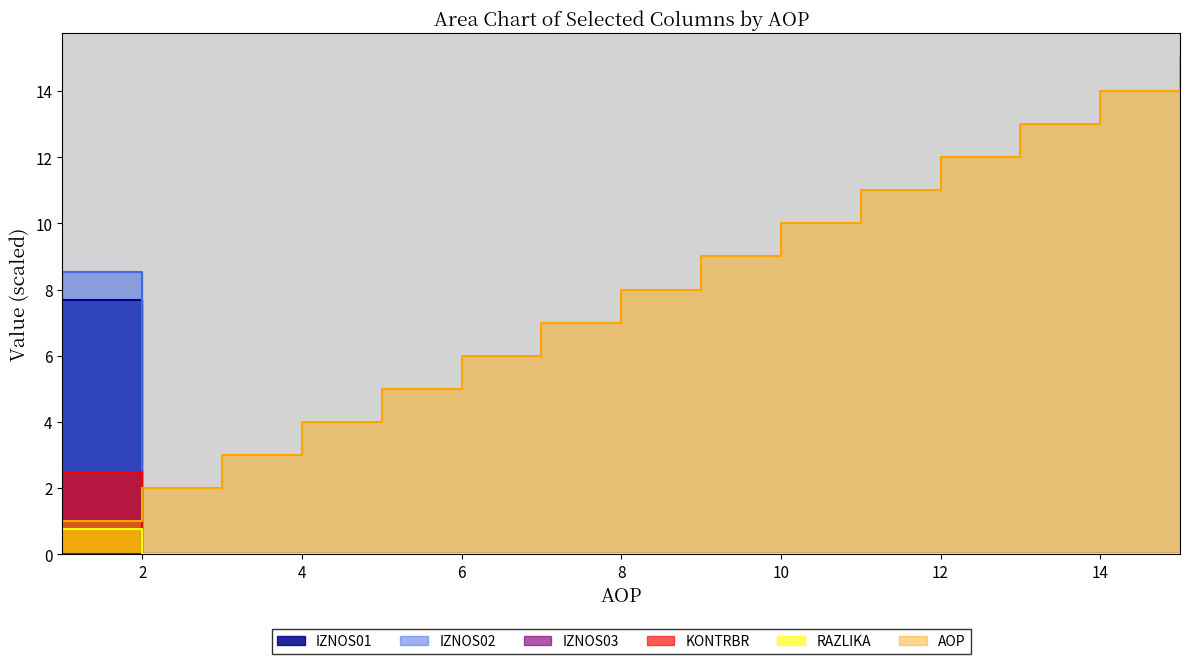

True or false: IZNOS01 has more than 2 interior local peaks.

False